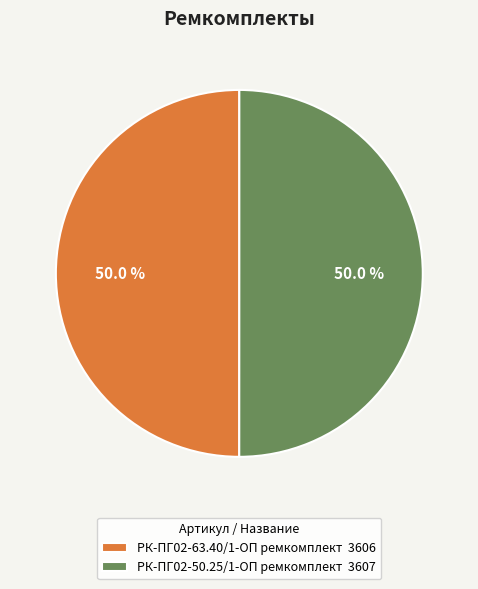

Approximately how many times larger is the value at РК-ПГ02-63.40/1-ОП ремкомплект 3606 compared to РК-ПГ02-50.25/1-ОП ремкомплект 3607?

1.0